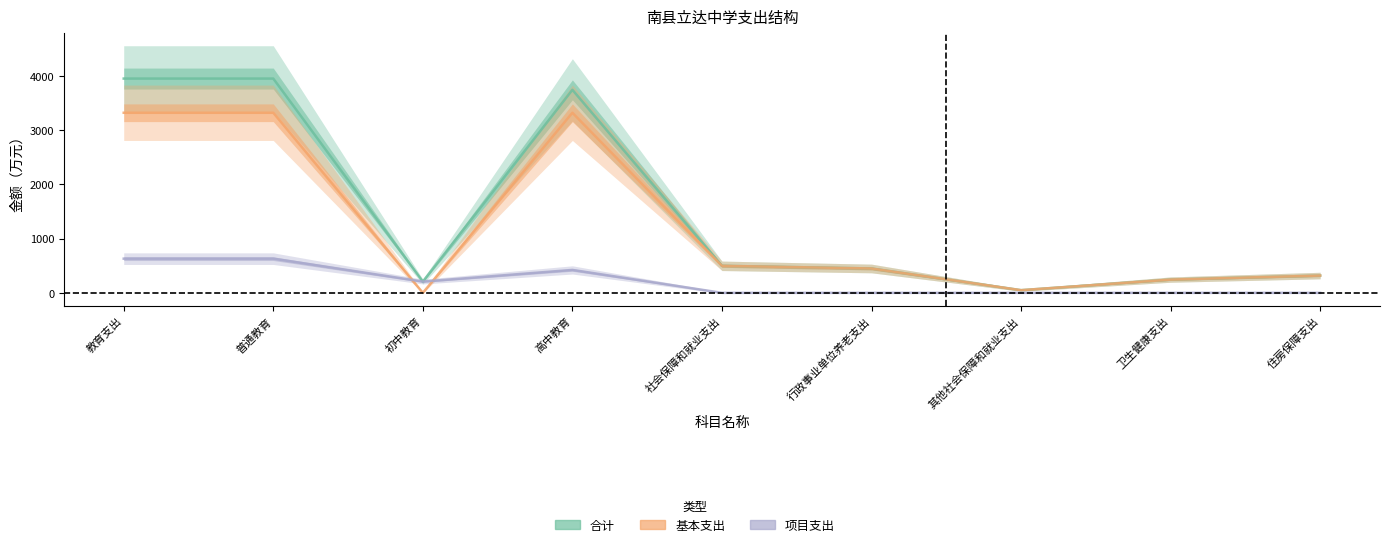

What is the average value of the 合计 series?

1489.3